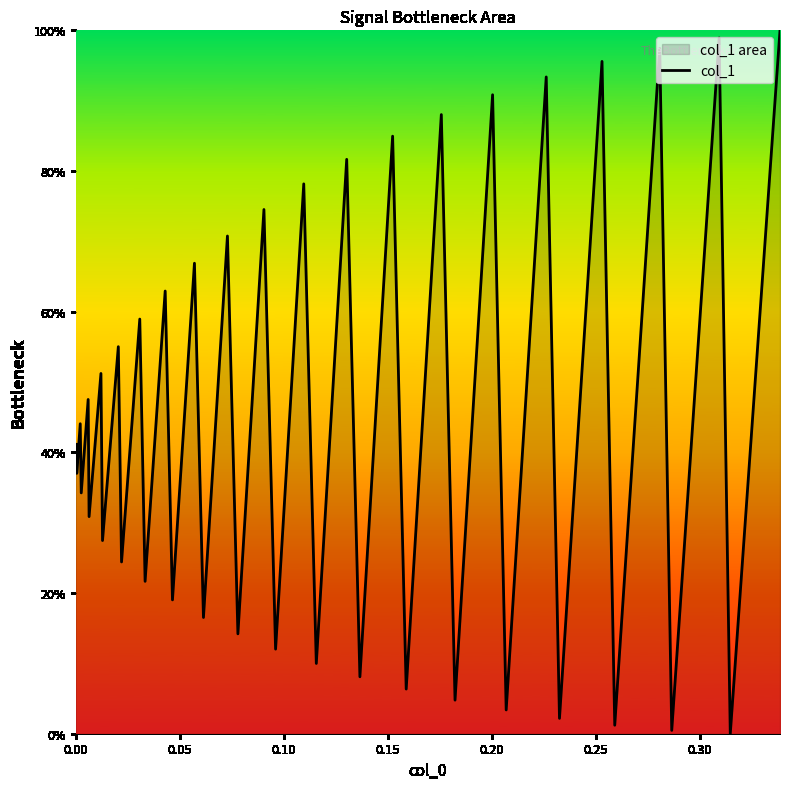

Does the chart display data point markers on the line(s)?

No